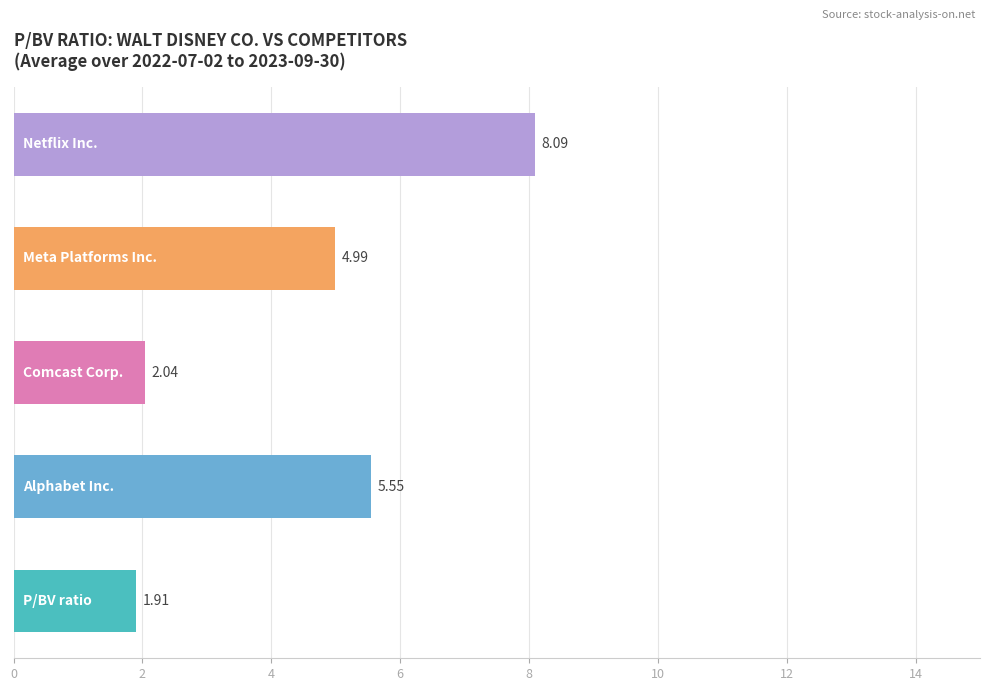

Are the bars grouped side by side (vs. stacked)?

Yes